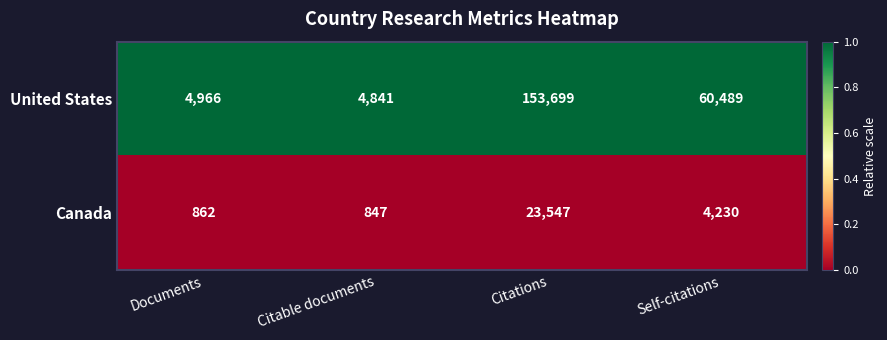

Which series has the largest range (max minus min)?

United States